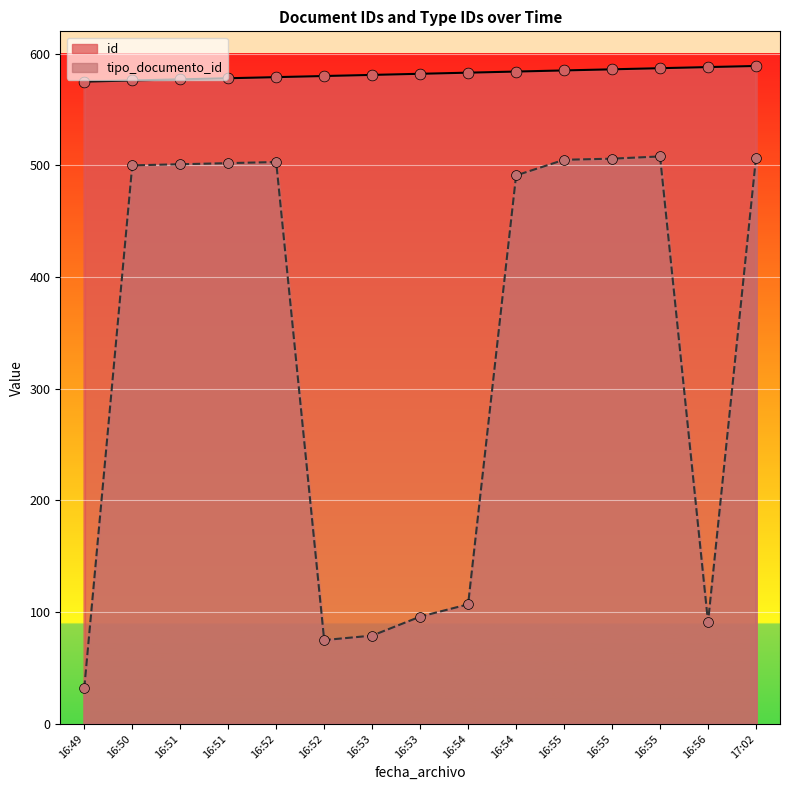

At which category is the sum across all series the highest?

17:02